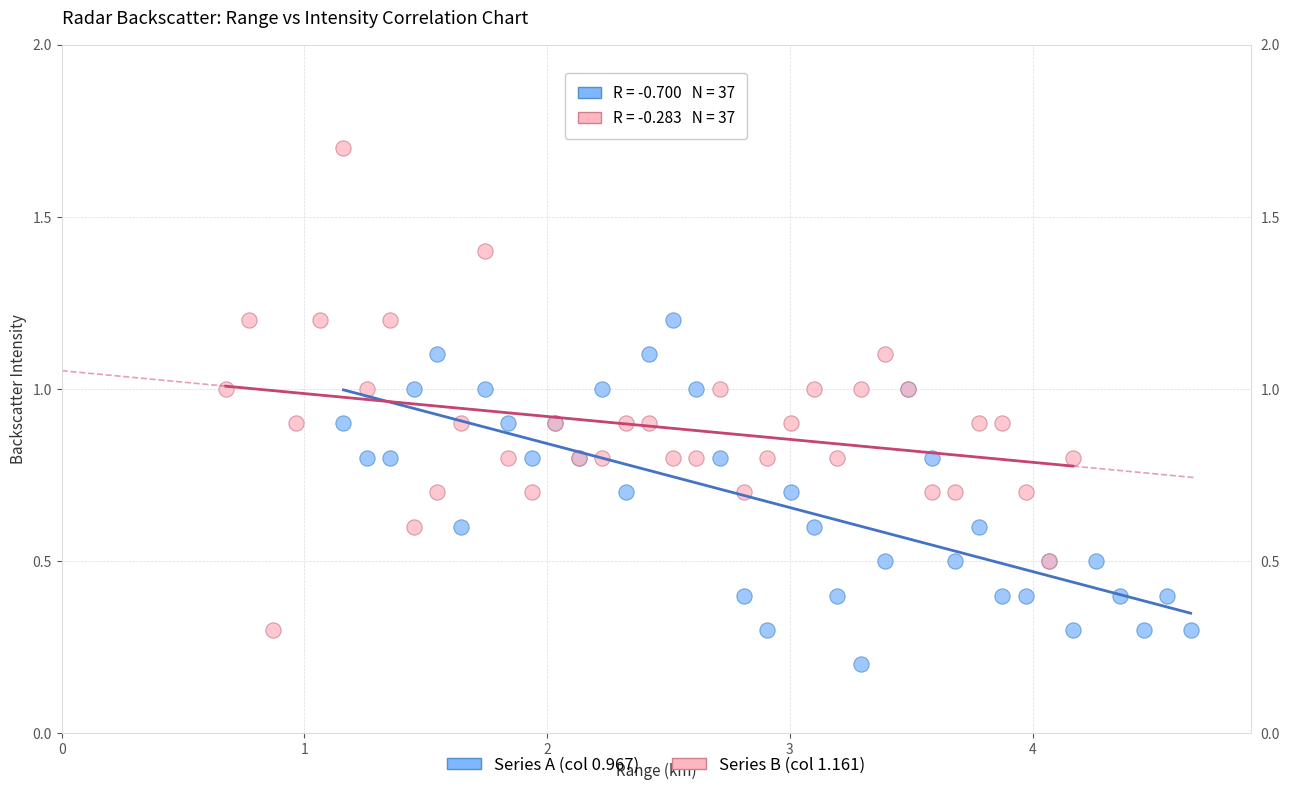

What are all the series names shown in the legend?

Series A (col 0.967), Series B (col 1.161)